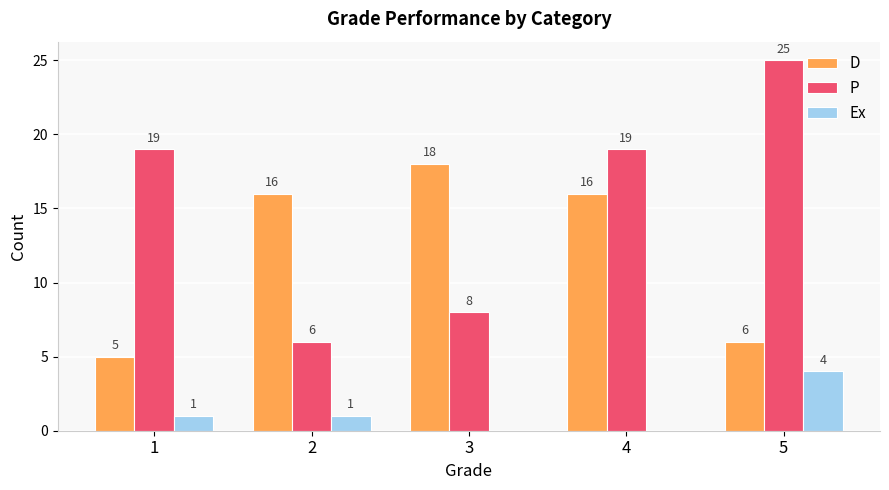

Which category has the highest value across all series?

5